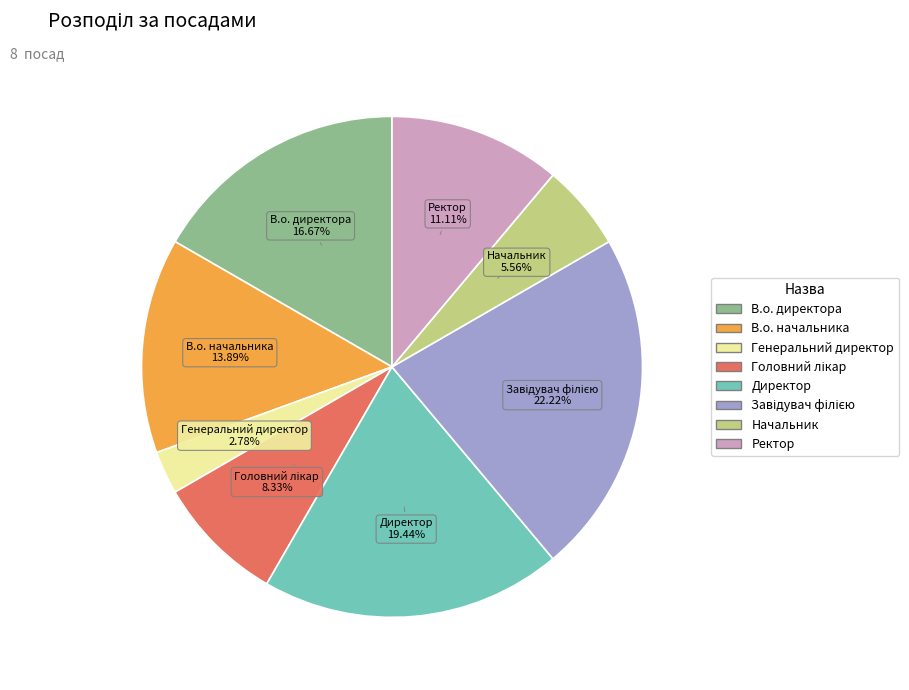

How many segments does this pie chart have?

8